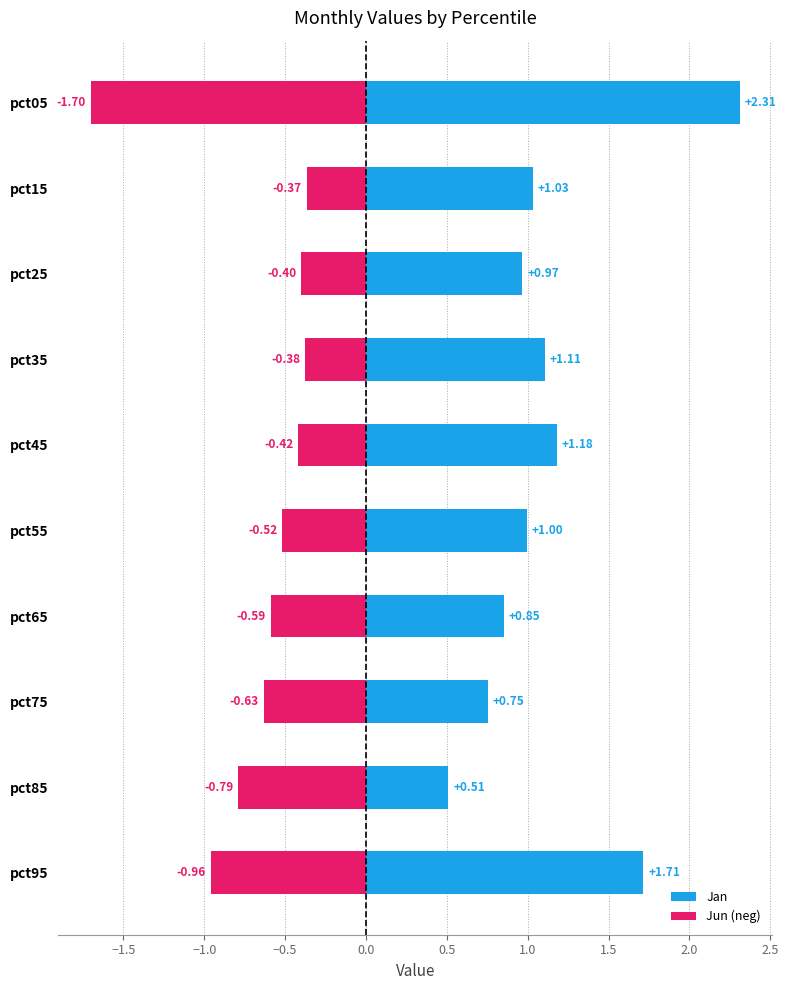

What is the difference between the maximum and minimum values in the Jun (neg) series?

1.3